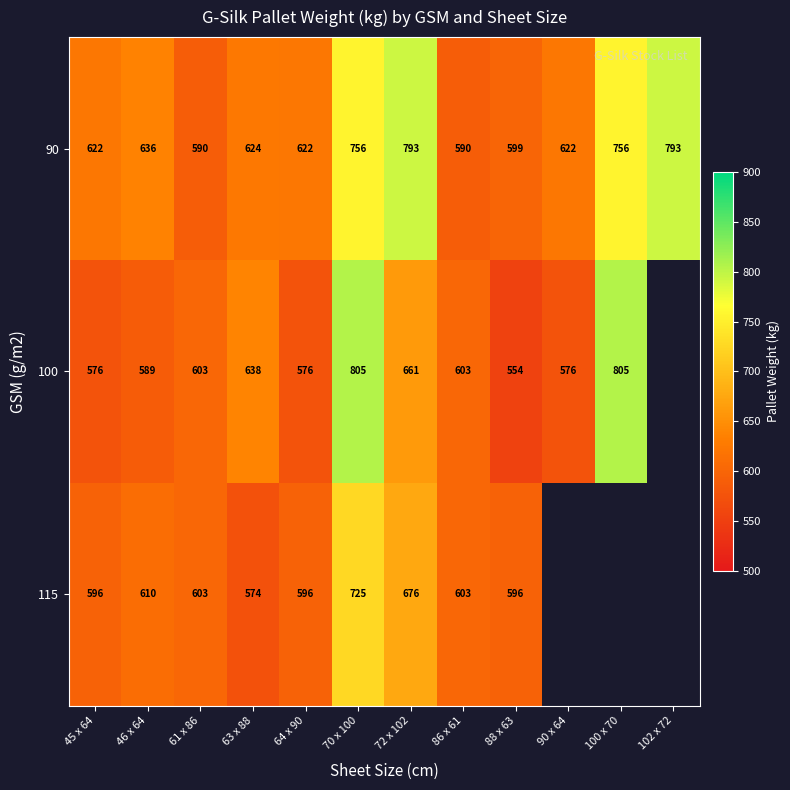

Between 64 x 90 and 72 x 102, which series saw the biggest shift?

90